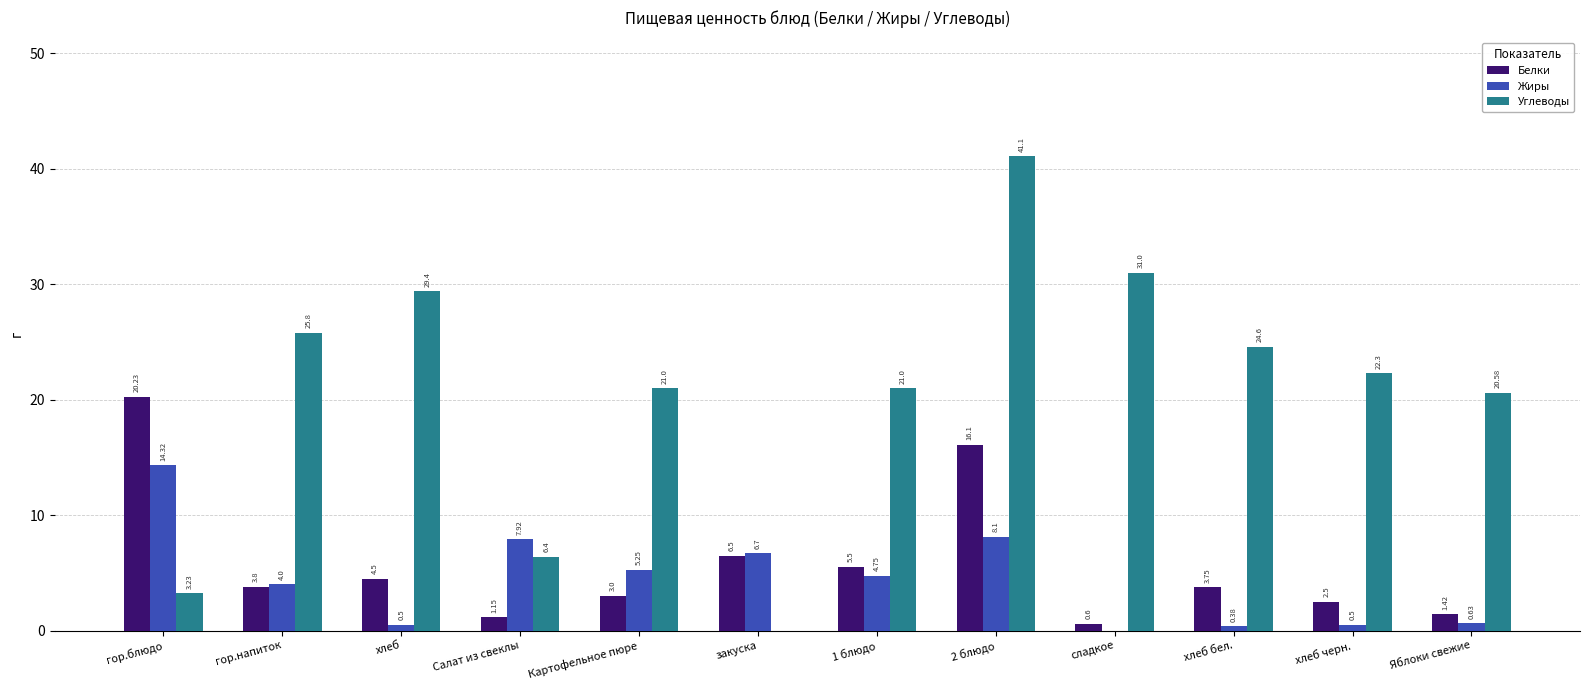

What is the total value across all series at Яблоки свежие?

22.6